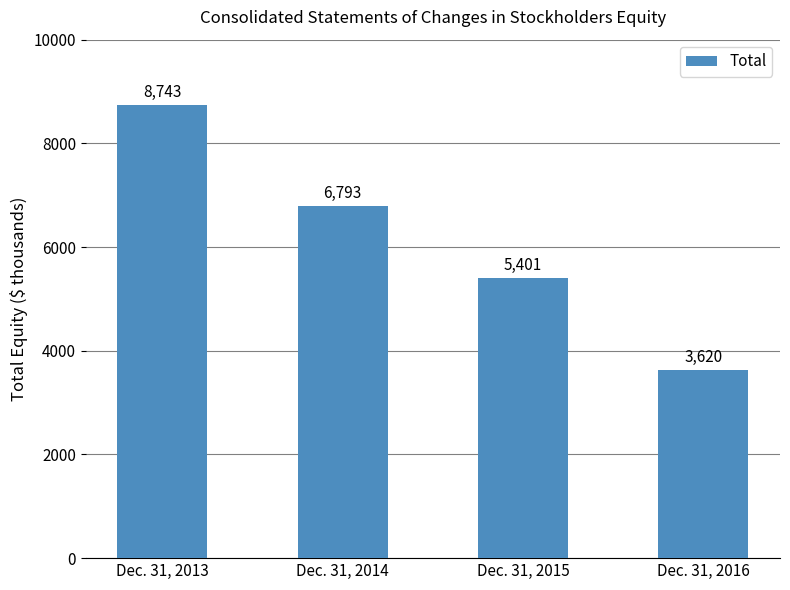

What is the difference between the maximum and minimum values?

5123